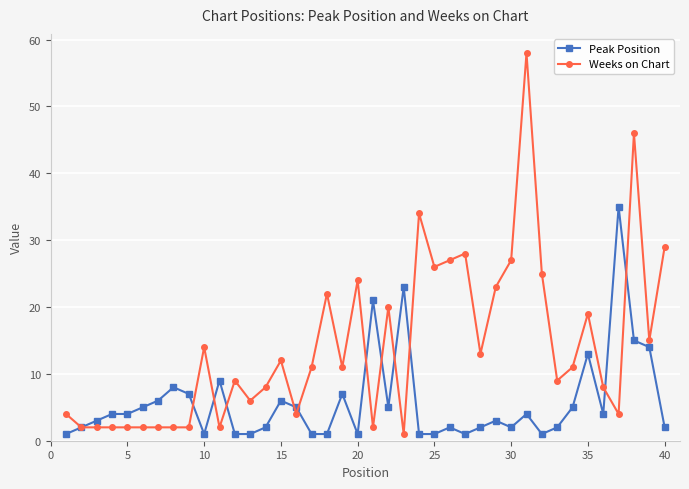

True or false: Peak Position has more than 1 interior local peaks.

True